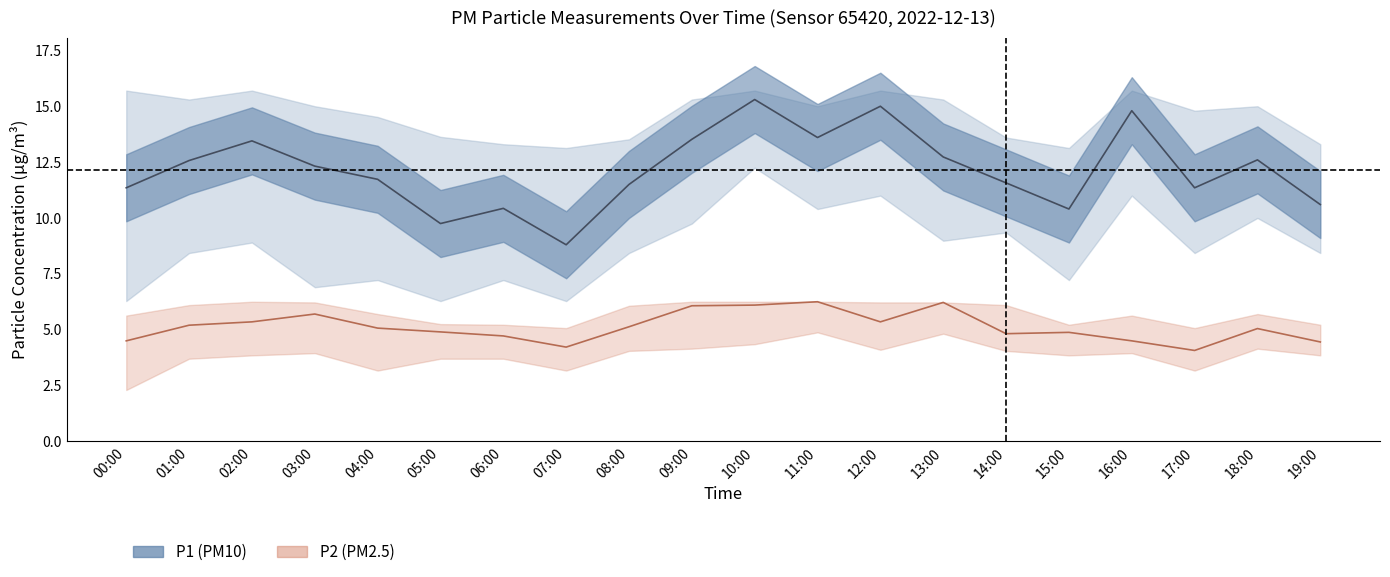

Reading left to right, extract all data points from this chart.

P1_mean: 11.3	12.6	13.4	12.3	11.7	9.8	10.4	8.8	11.5	13.5	15.3	13.6	15.0	12.7	11.6	10.4	14.8	11.3	12.6	10.6
P1_upper: 15.7	15.3	15.7	15.0	14.5	13.6	13.3	13.1	13.5	15.3	15.7	15.0	15.7	15.3	13.6	13.1	15.7	14.8	15.0	13.3
P1_lower: 6.3	8.4	8.9	6.9	7.2	6.3	7.2	6.3	8.4	9.8	12.2	10.4	11.0	9.0	9.3	7.2	11.0	8.4	10.0	8.4
P2_mean: 4.5	5.2	5.3	5.7	5.1	4.9	4.7	4.2	5.1	6.1	6.1	6.2	5.3	6.2	4.8	4.9	4.5	4.1	5.0	4.5
P2_upper: 5.6	6.1	6.2	6.2	5.7	5.2	5.2	5.1	6.1	6.2	6.2	6.2	6.2	6.2	6.1	5.2	5.6	5.1	5.7	5.2
P2_lower: 2.3	3.7	3.9	4.0	3.2	3.7	3.7	3.2	4.0	4.2	4.3	4.9	4.1	4.8	4.0	3.9	4.0	3.2	4.2	3.9